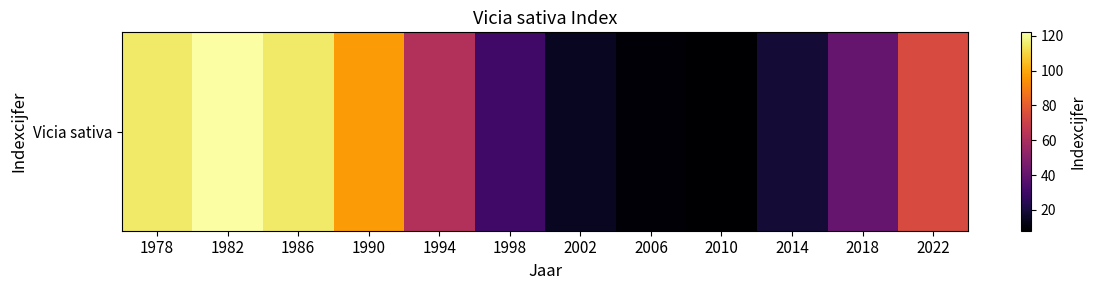

What is the sum of all values?

708